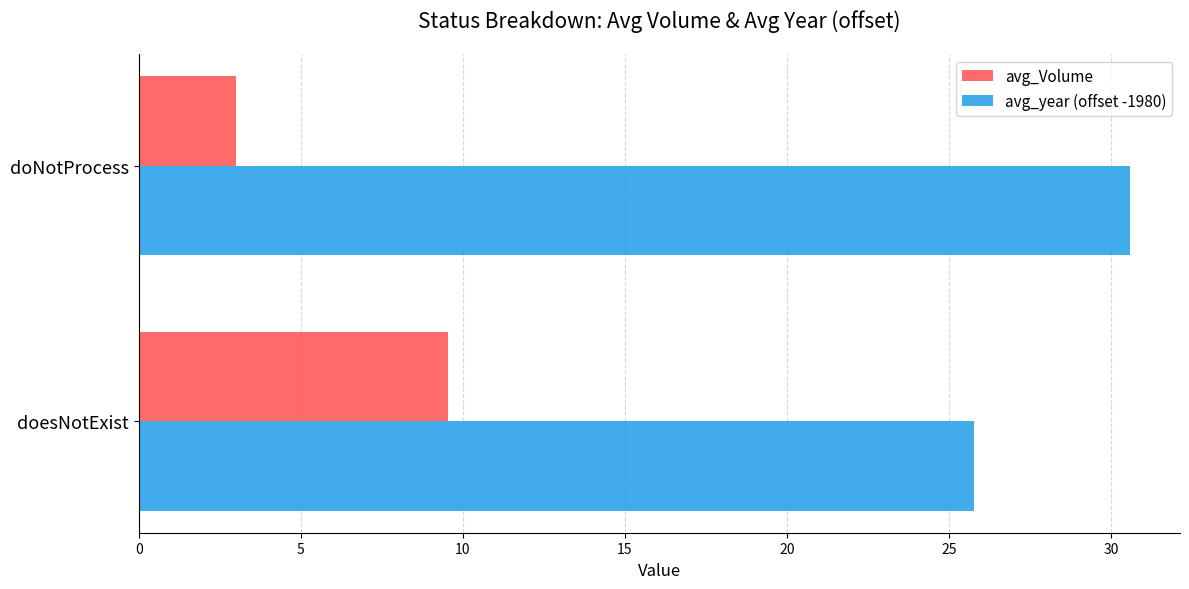

What are all the series names shown in the legend?

avg_Volume, avg_year (offset -1980)